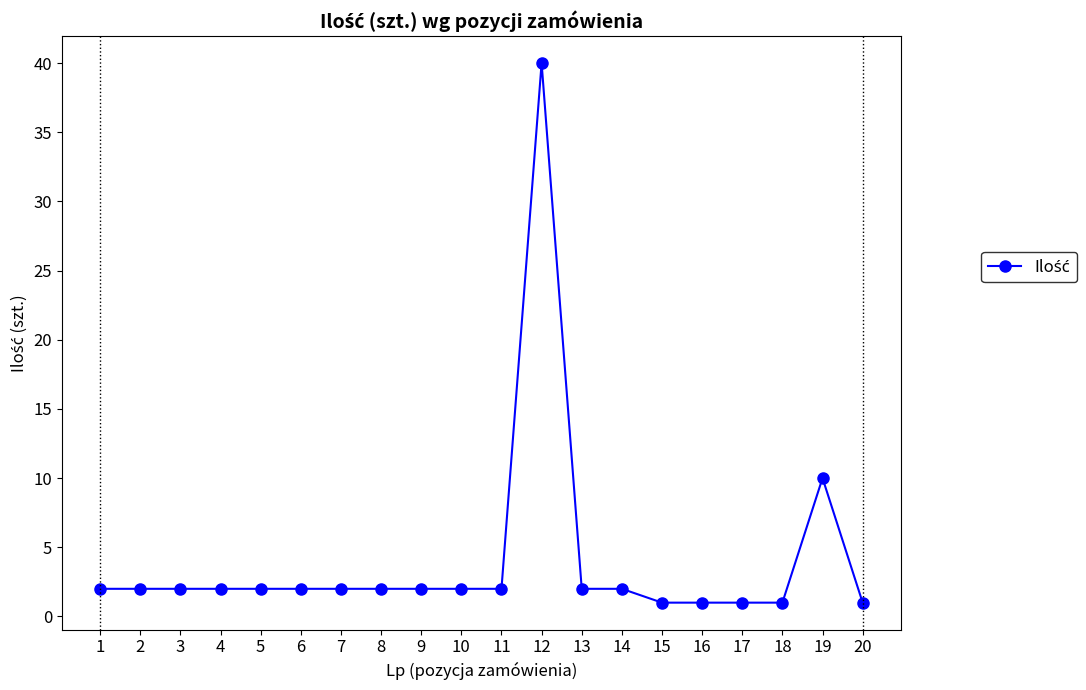

True or false: the data has more than 0 interior local peaks.

True